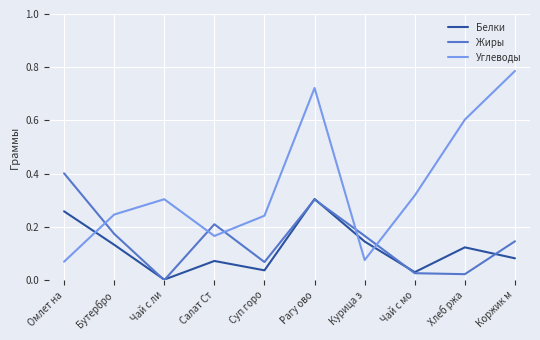

What is the approximate value of Жиры at Омлет на?

0.4